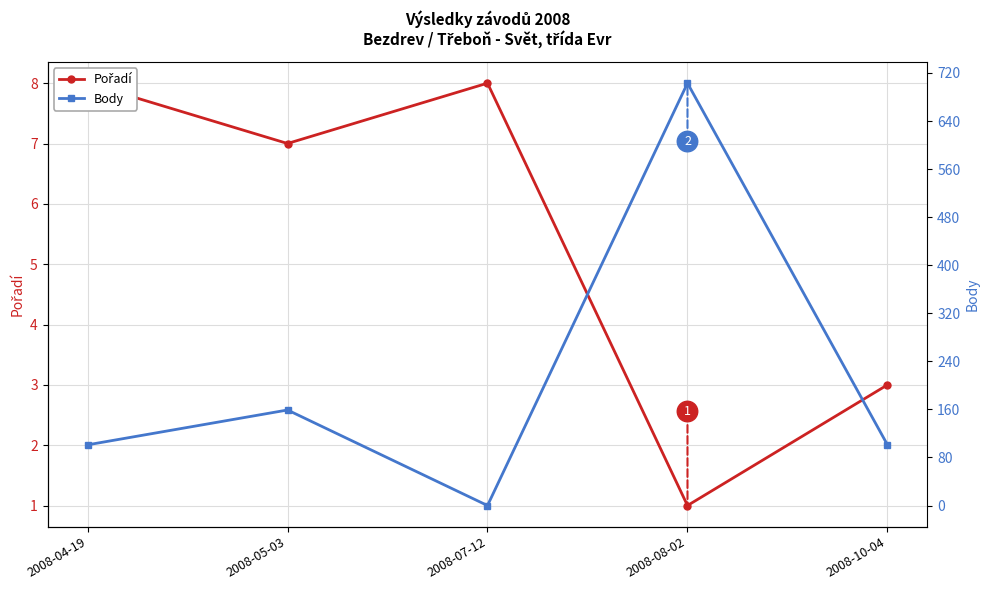

How many interior local valleys does the Body series have?

1